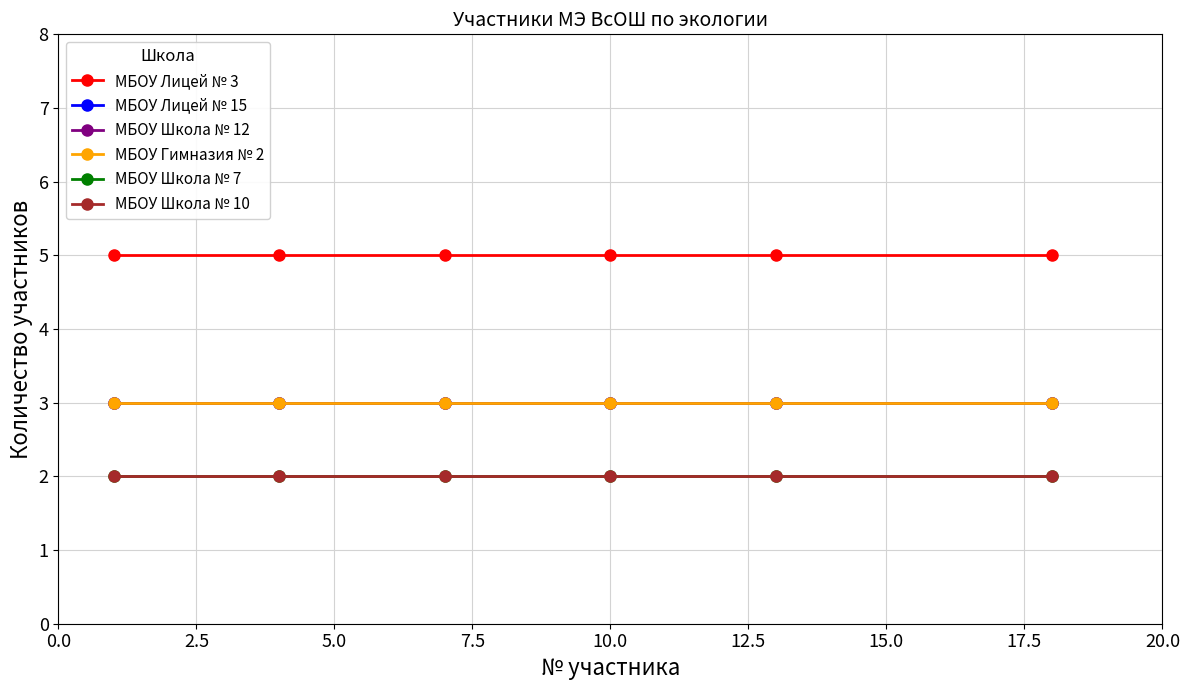

Is this an area chart (filled region under the line)?

No